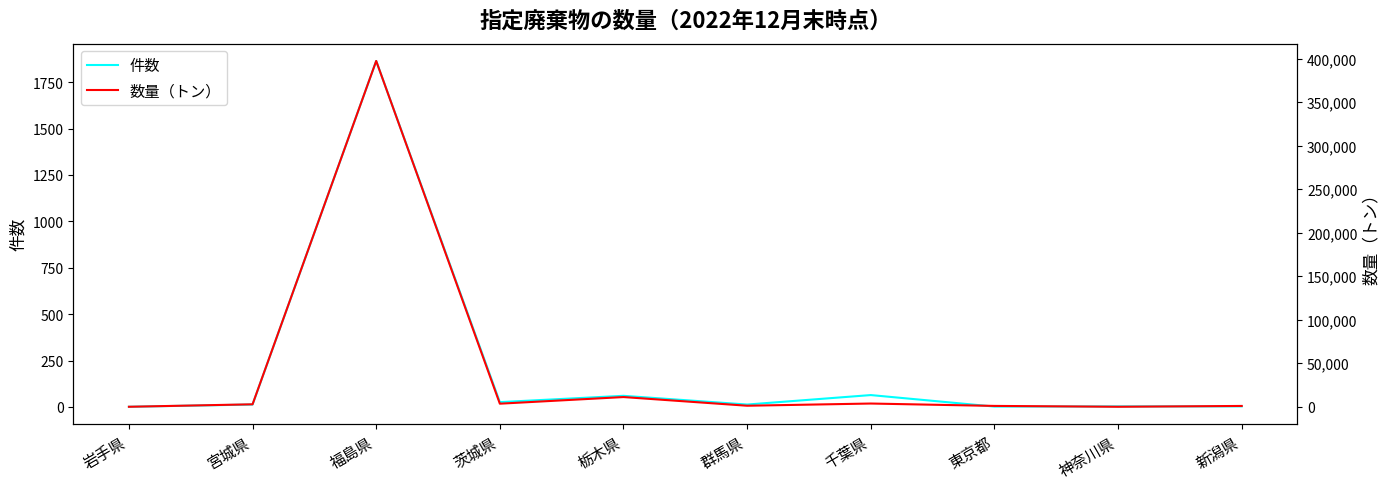

Where is the first local minimum for 数量（トン）?

茨城県